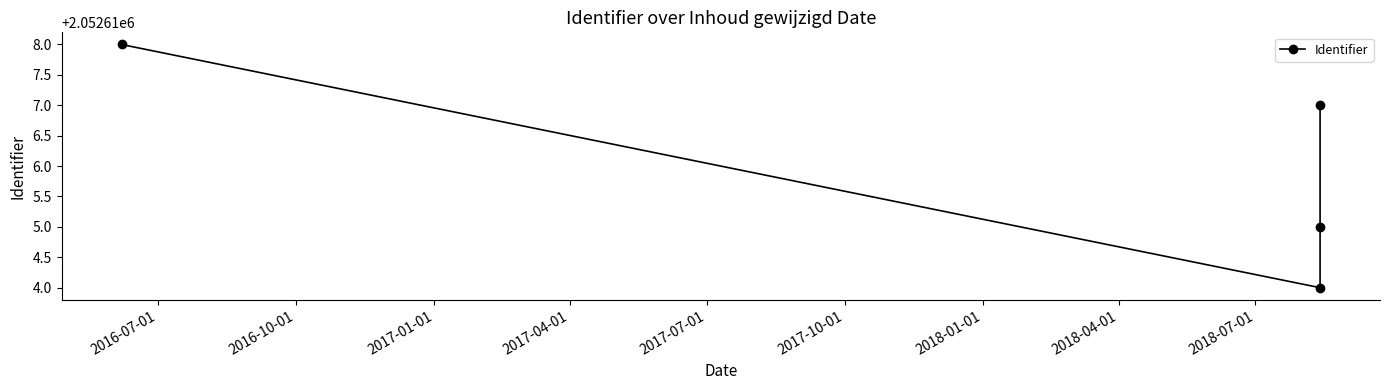

True or false: the data shows 877570 at 2016-10-01.

False